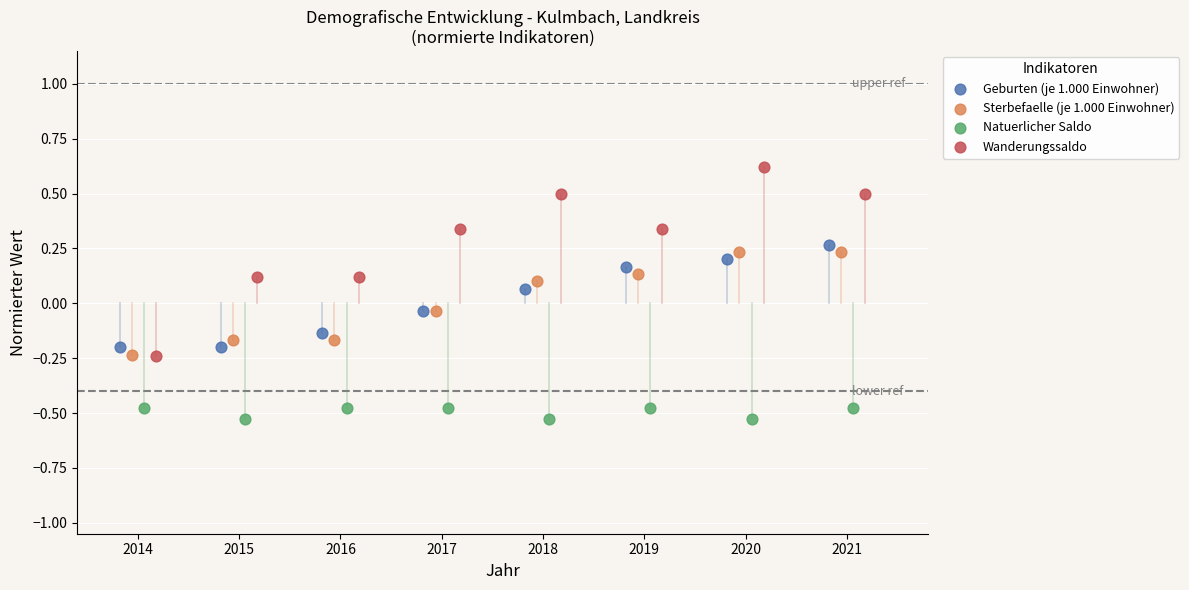

Which series has the widest spread of Y values?

Wanderungssaldo